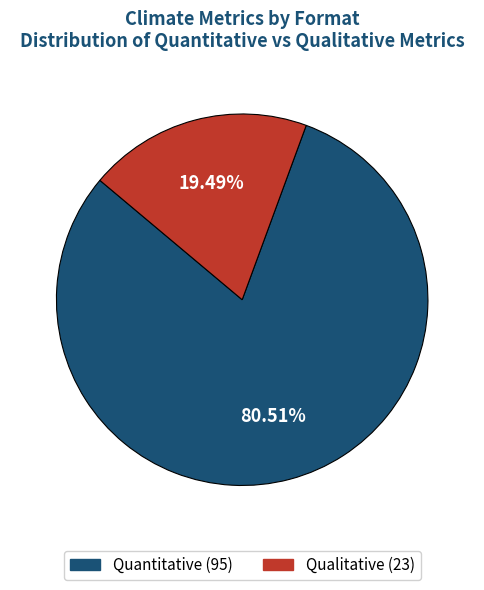

What is the ratio of the value at Quantitative to the value at Qualitative?

4.1